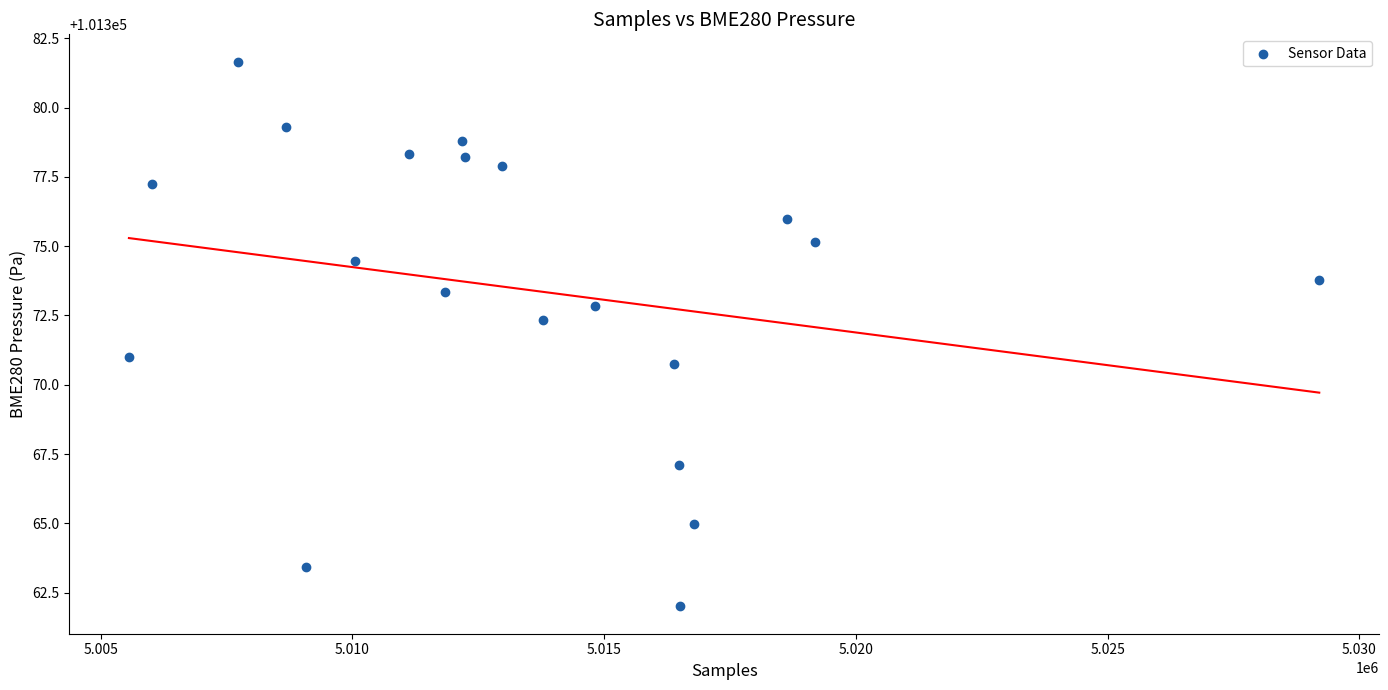

What is the range of X values (max minus min)?

23644.0